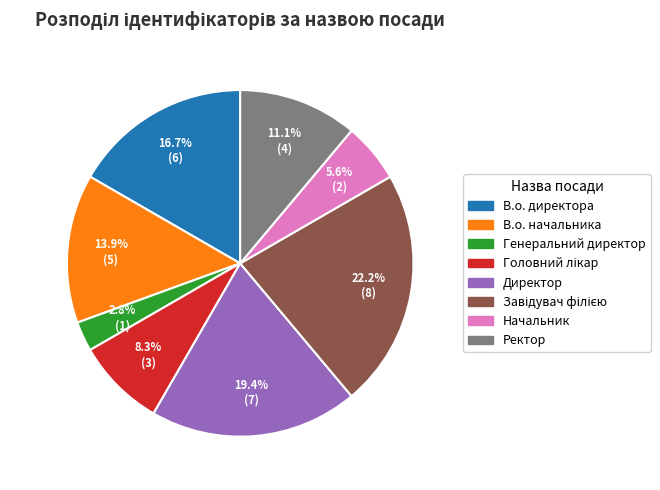

Between Начальник and Директор, which is larger?

Директор